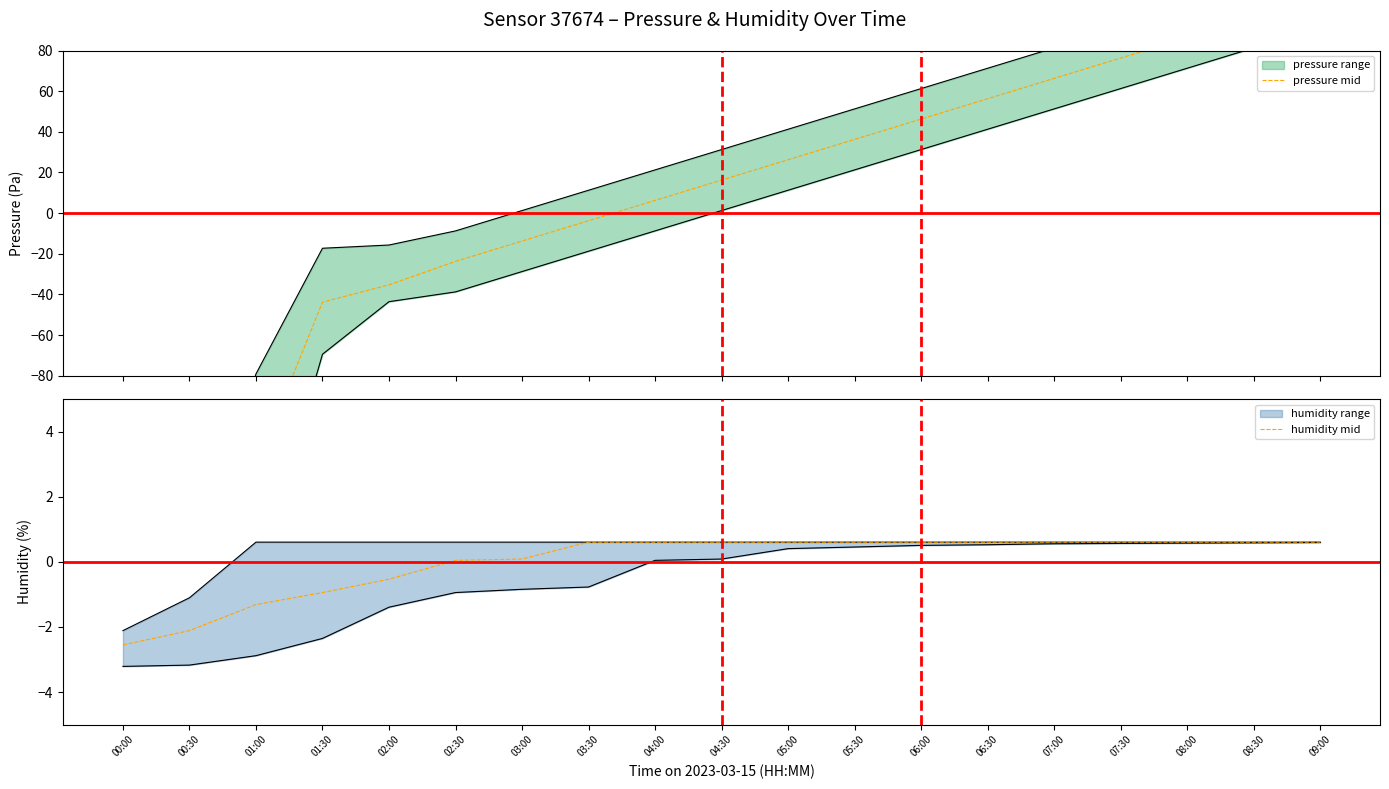

How many negative values does the humidity mid series have?

5